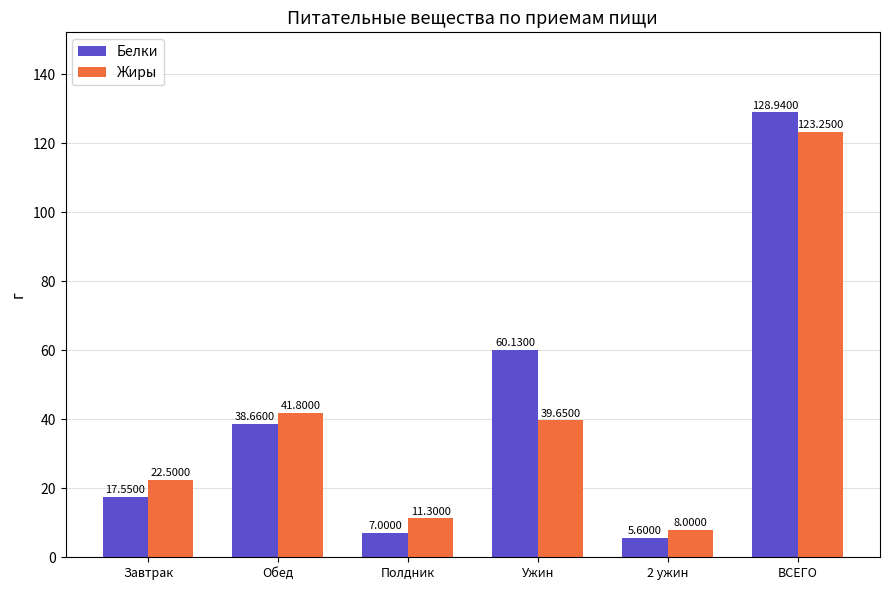

Which label corresponds to the smallest value in the chart?

2 ужин